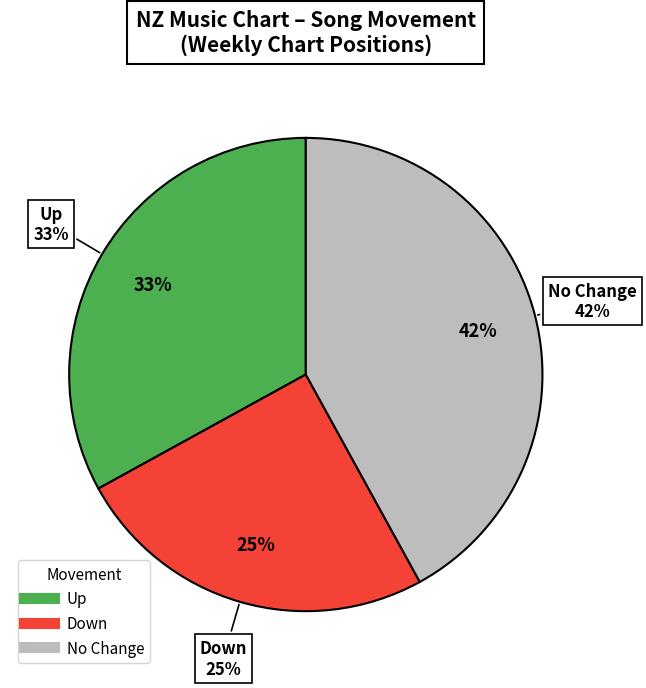

The down slice represents 38% of the pie. True or false?

False